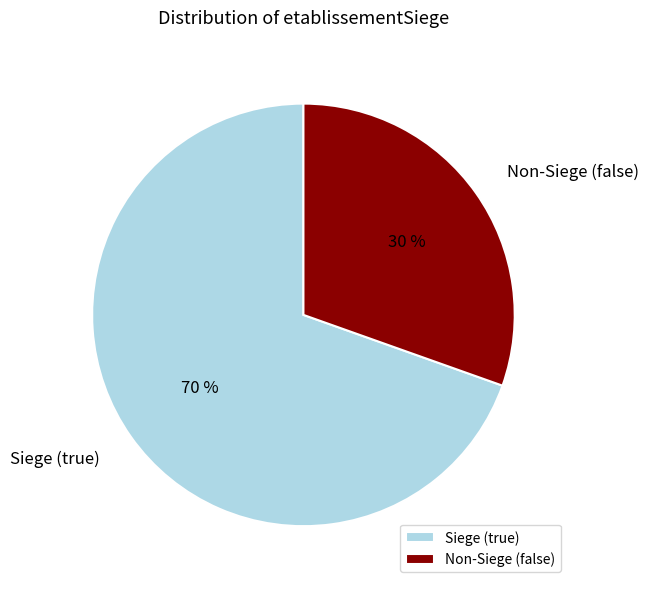

The Siege (true) slice represents 70% of the pie. True or false?

True